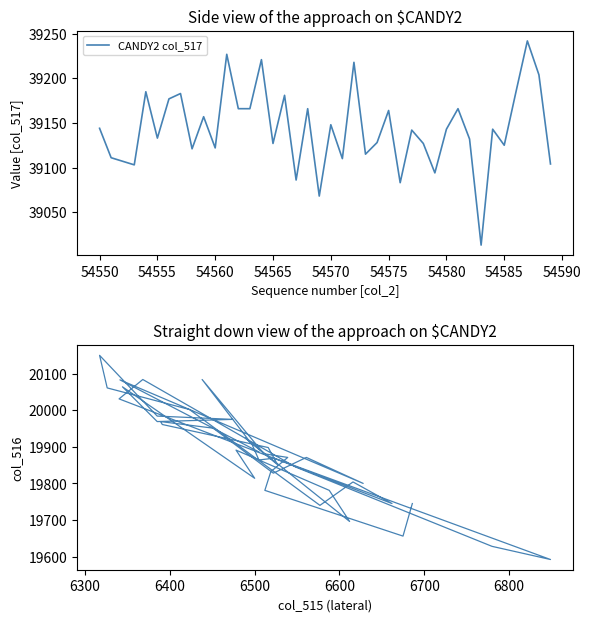

What is the maximum value for CANDY2 col_517?

39242